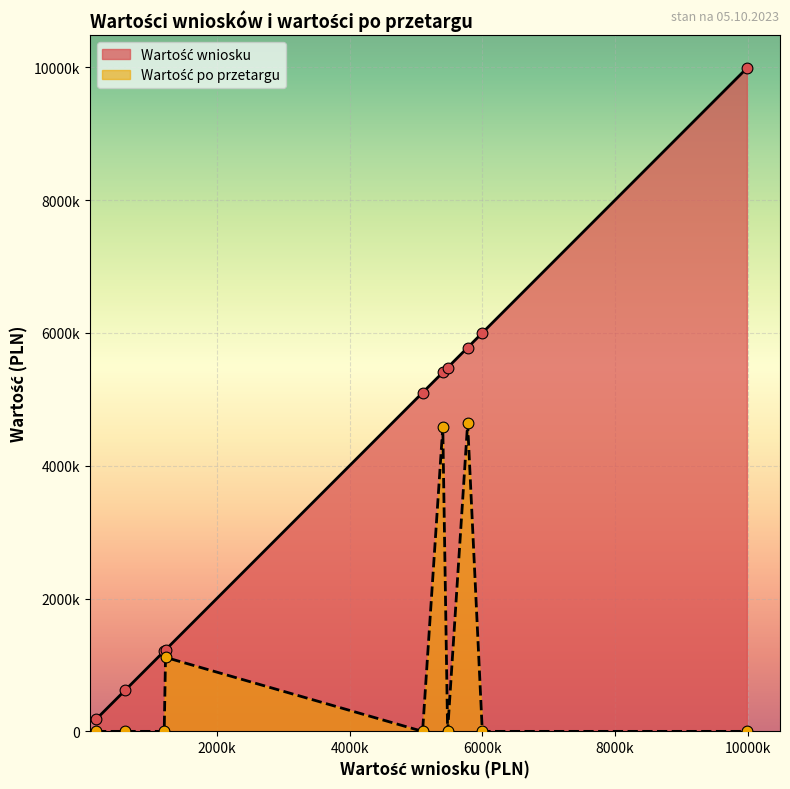

What are all the series names shown in the legend?

Wartość wniosku, Wartość po przetargu